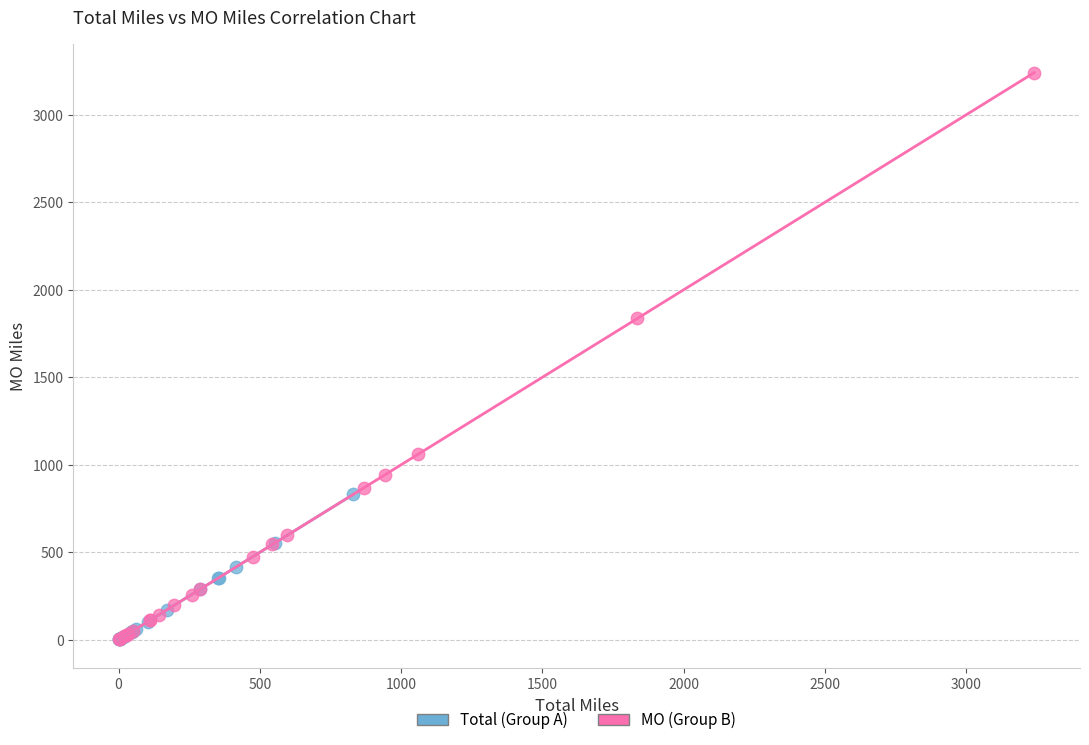

Which series contains the highest Y value?

MO (Group B)